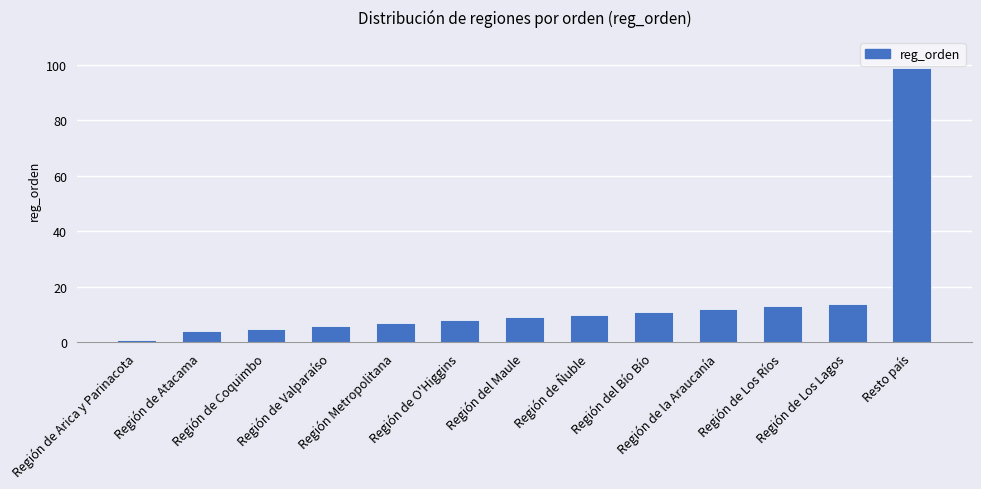

Does the chart contain any negative values?

No